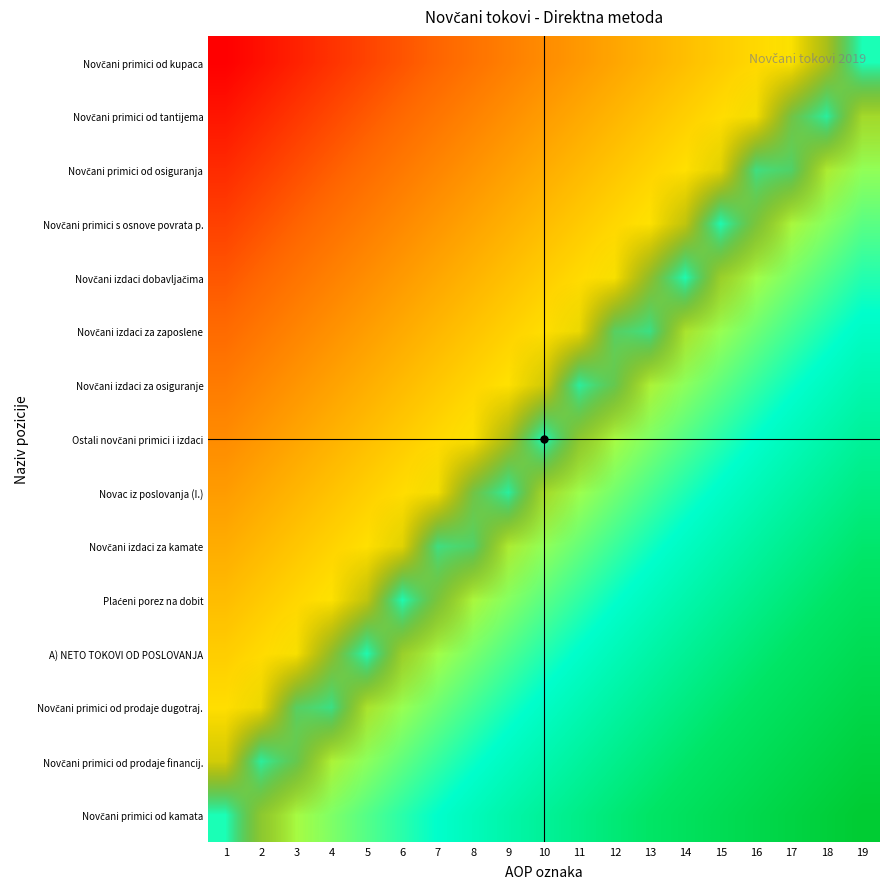

The Novčani izdaci dobavljačima series shows -1.4 at 6. True or false?

False